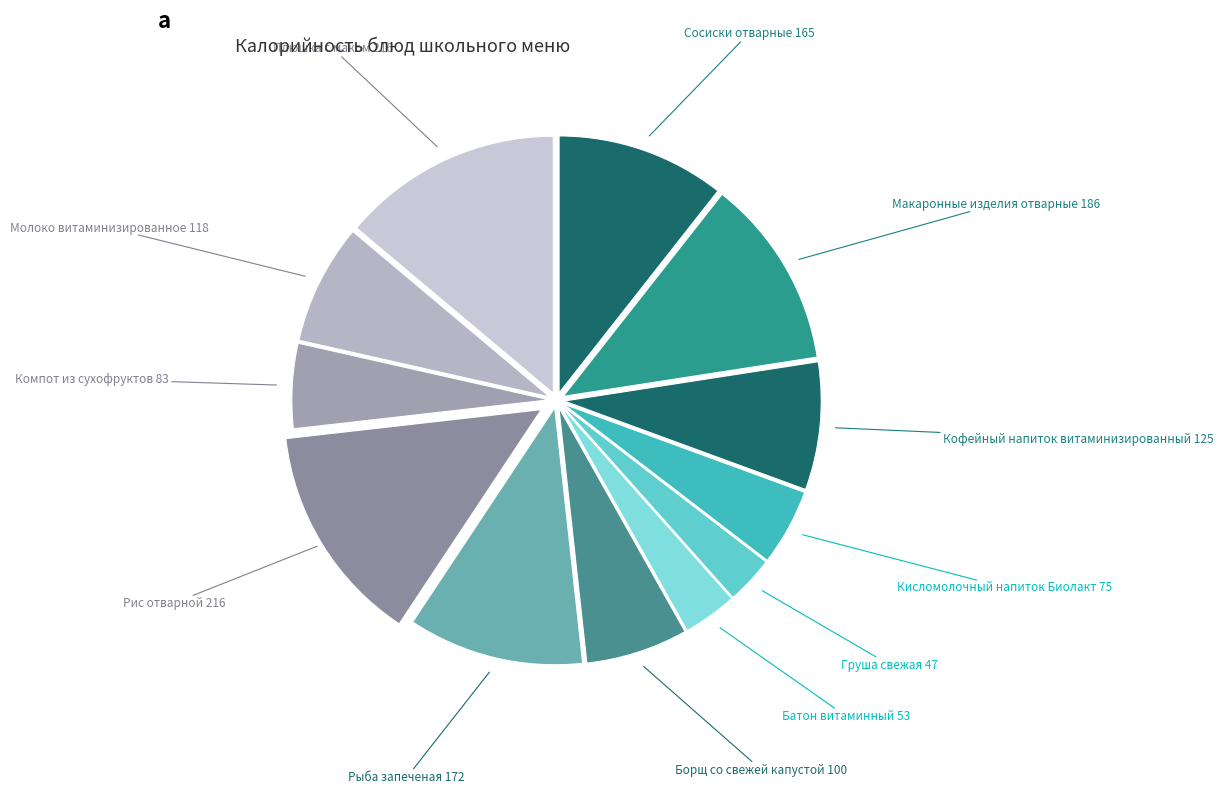

Is the sum of Сосиски отварные and Молоко витаминизированное greater than half?

No